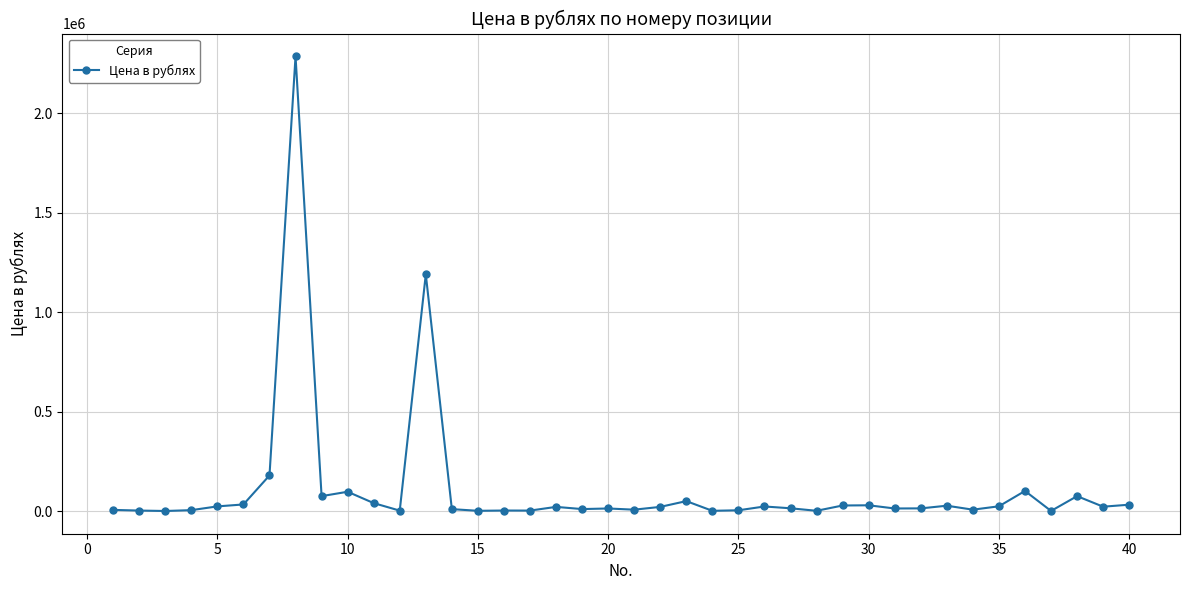

True or false: there are more than 1 points higher than both neighbors.

True